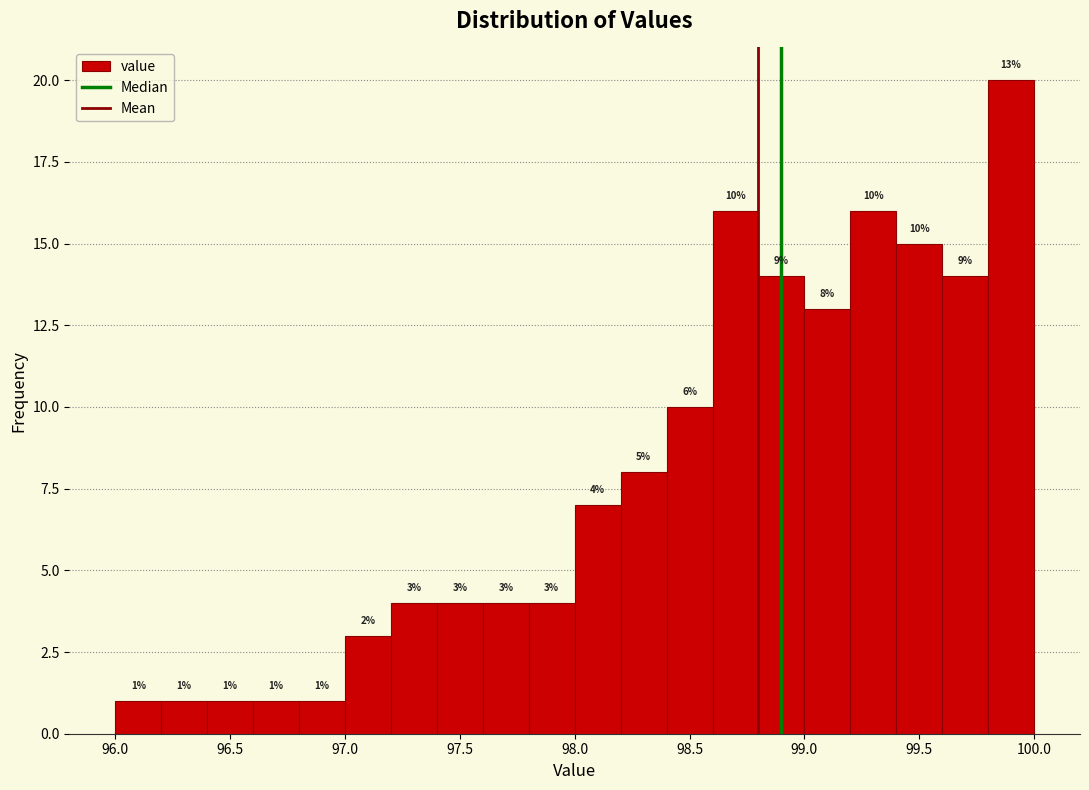

Over which range of the x-axis is the bar tallest?

99.8 to 100.0